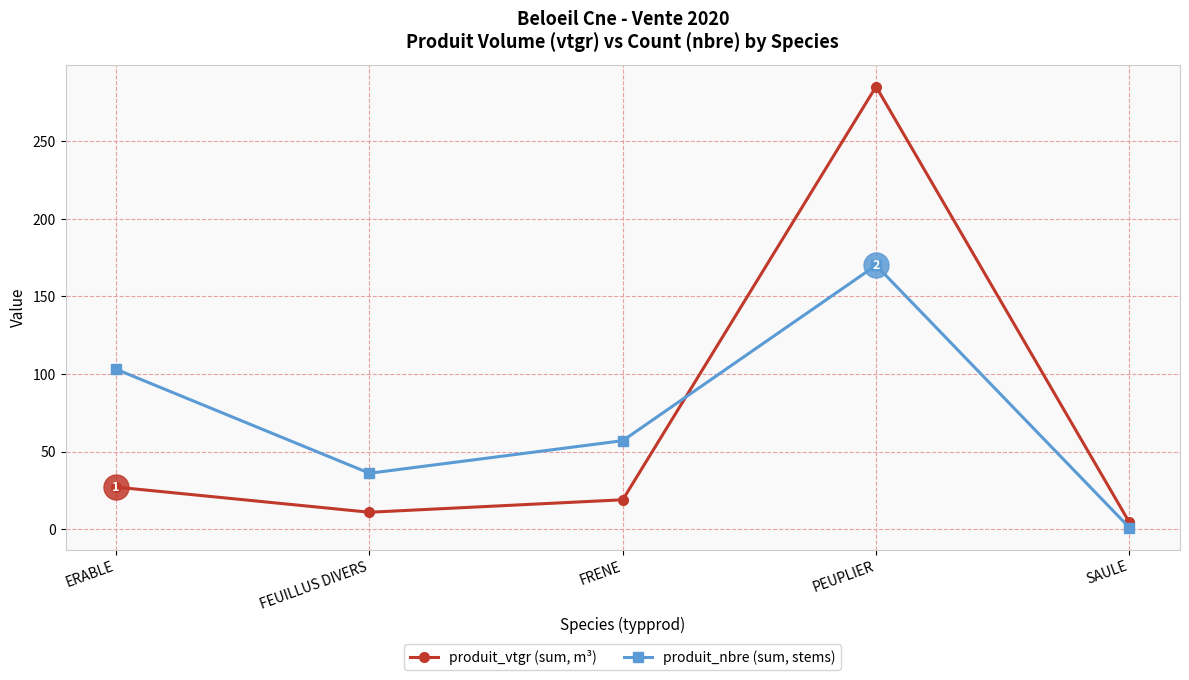

How many times do produit_nbre (sum, stems) and produit_vtgr (sum, m³) cross each other?

1